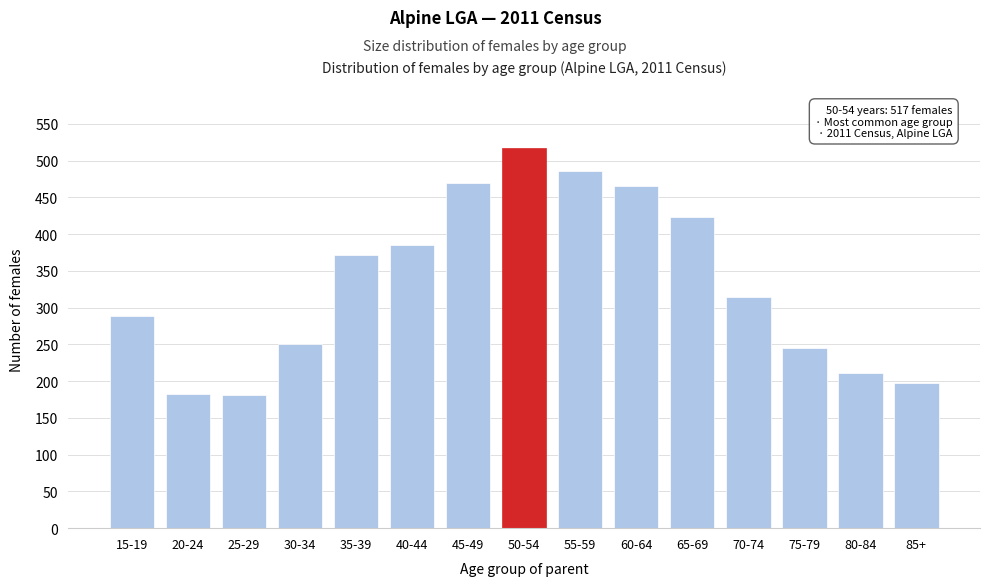

What is the label of the 4th bar from the left?

30-34